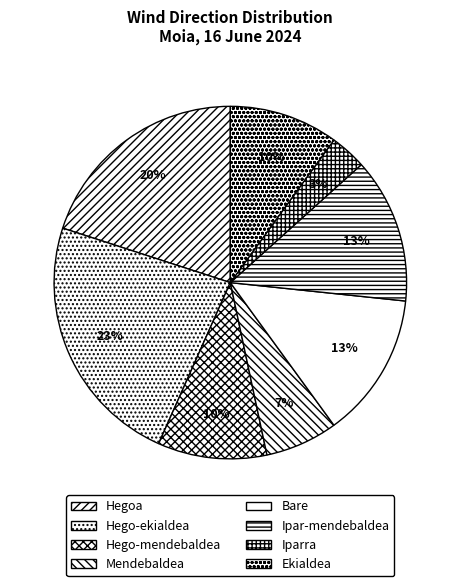

Is there a majority slice in this chart?

No